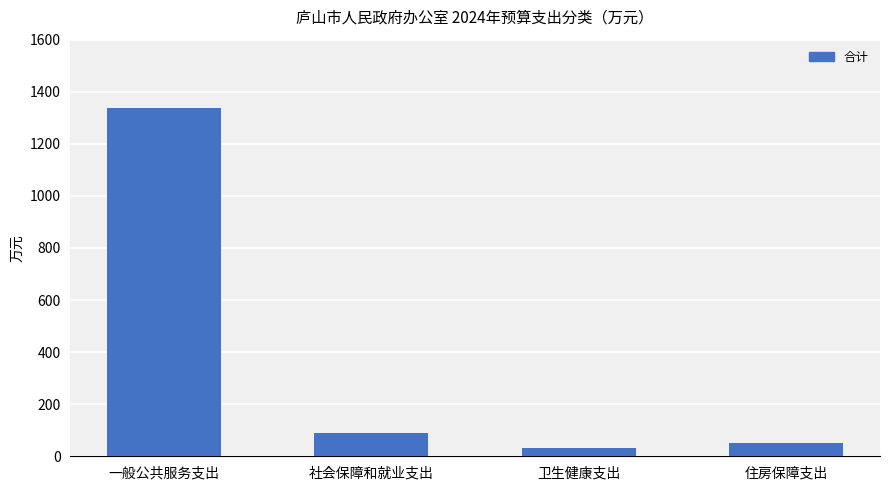

Approximately how many times larger is the value at 社会保障和就业支出 compared to 卫生健康支出?

2.7